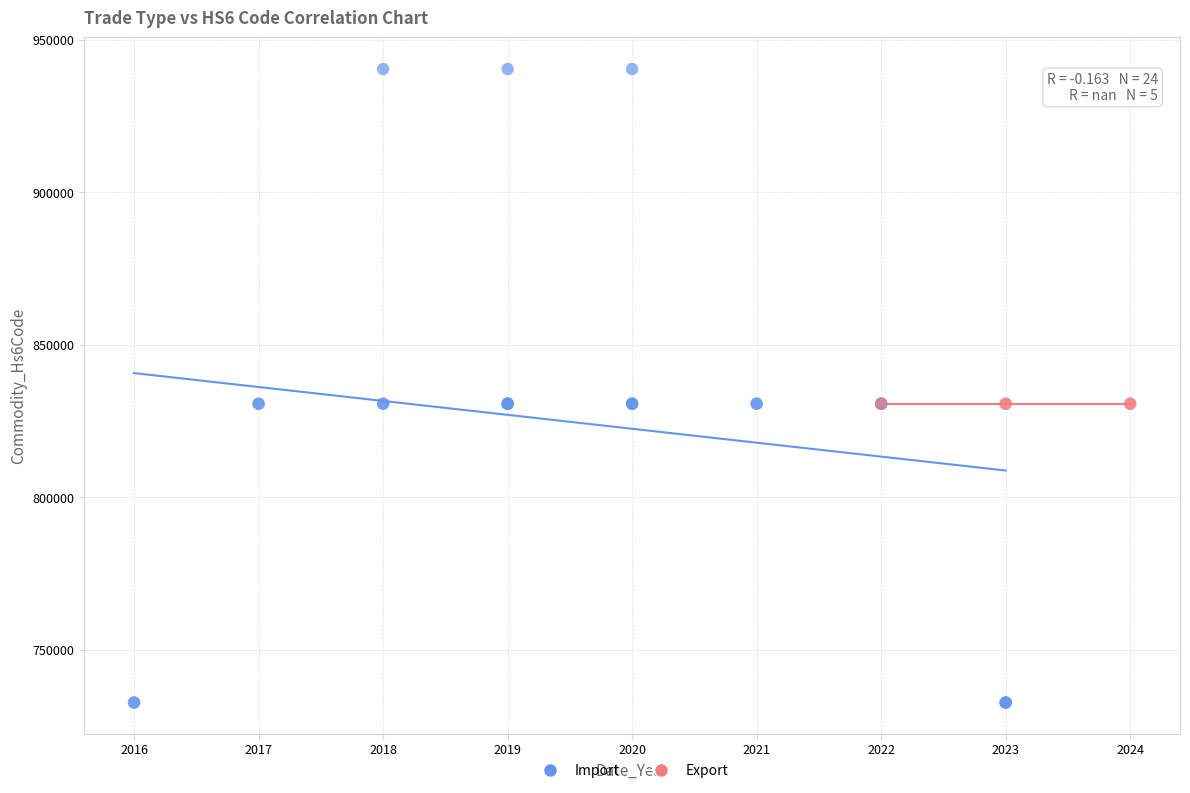

Which series reaches the minimum Y coordinate?

Import